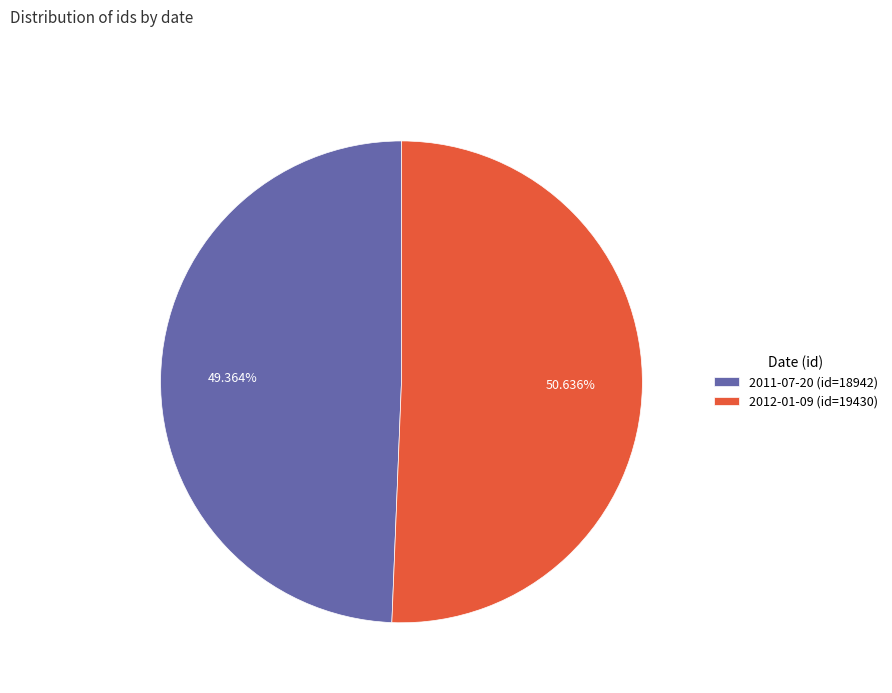

True or false: 2011-07-20 accounts for 49% of the total.

True